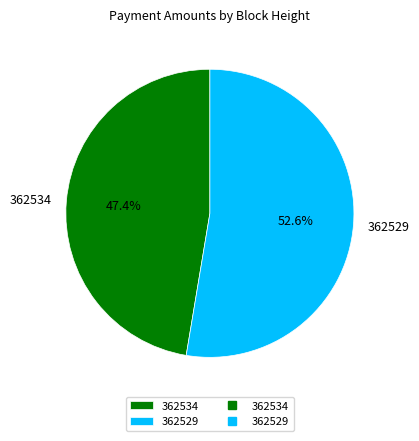

Do 362529 and 362534 together represent more than half of the pie?

Yes